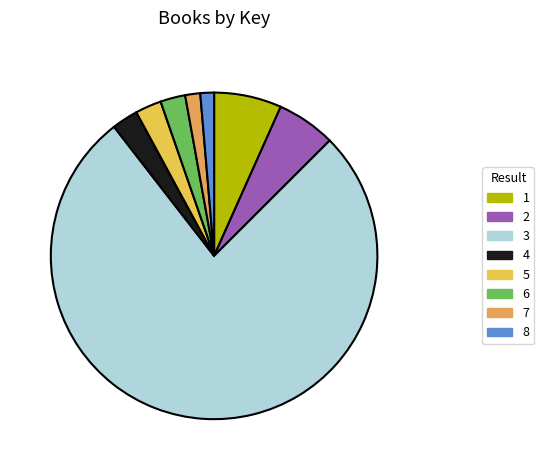

Which category has the biggest portion of the pie?

3